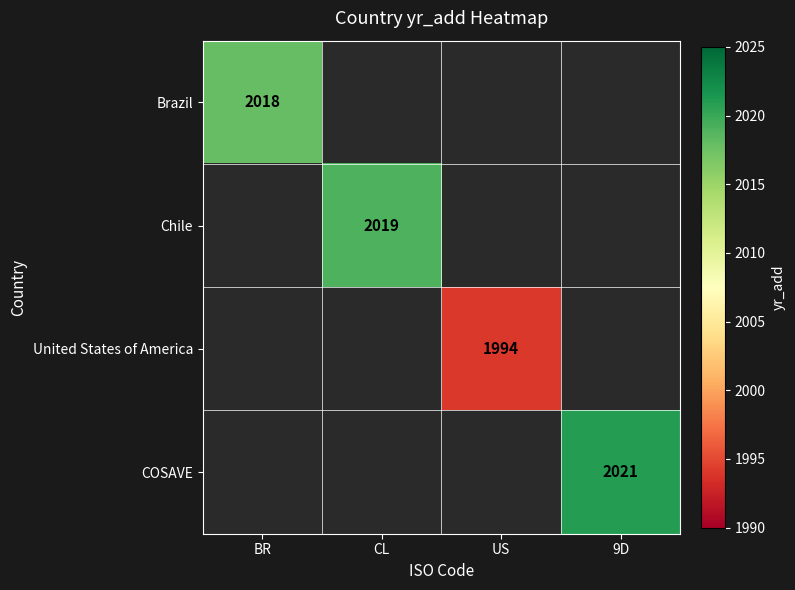

The value of COSAVE at 9D is 3279.0. True or false?

False